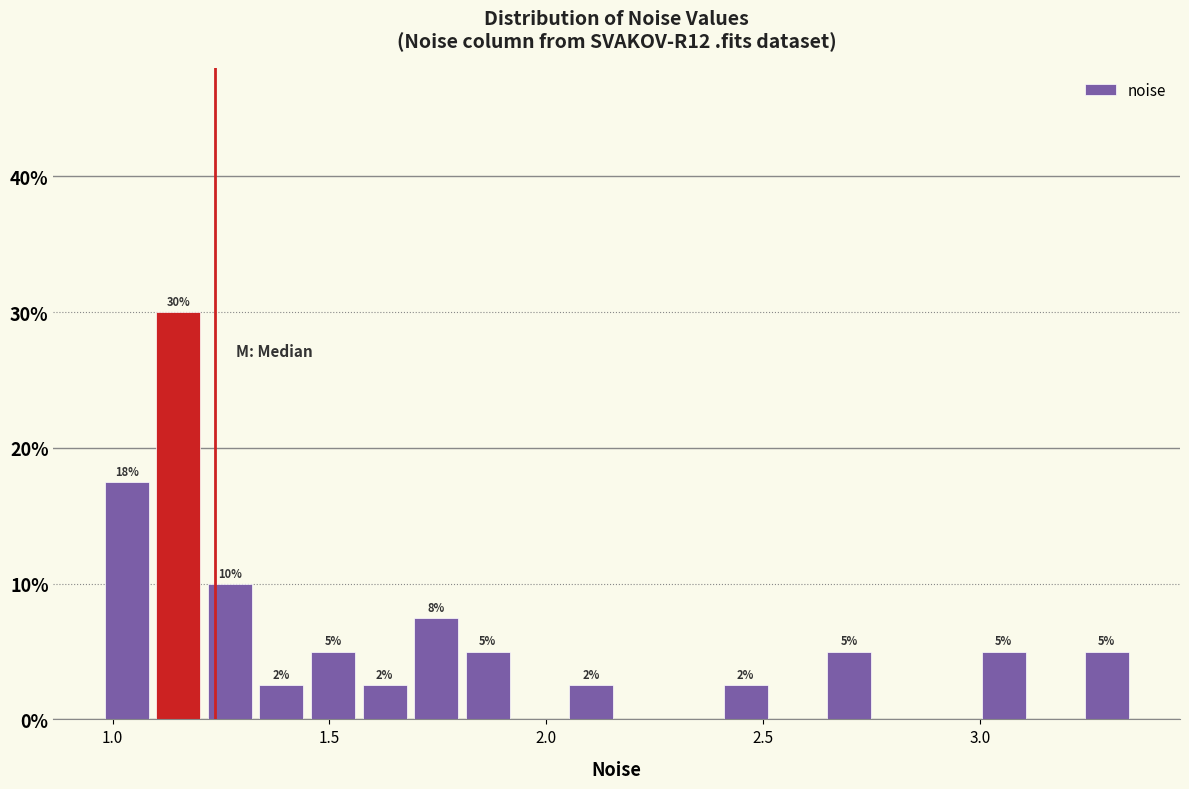

Around what value on the x-axis is the tallest bar? Give the approximate position of its centre, as read against the axis.

1.15